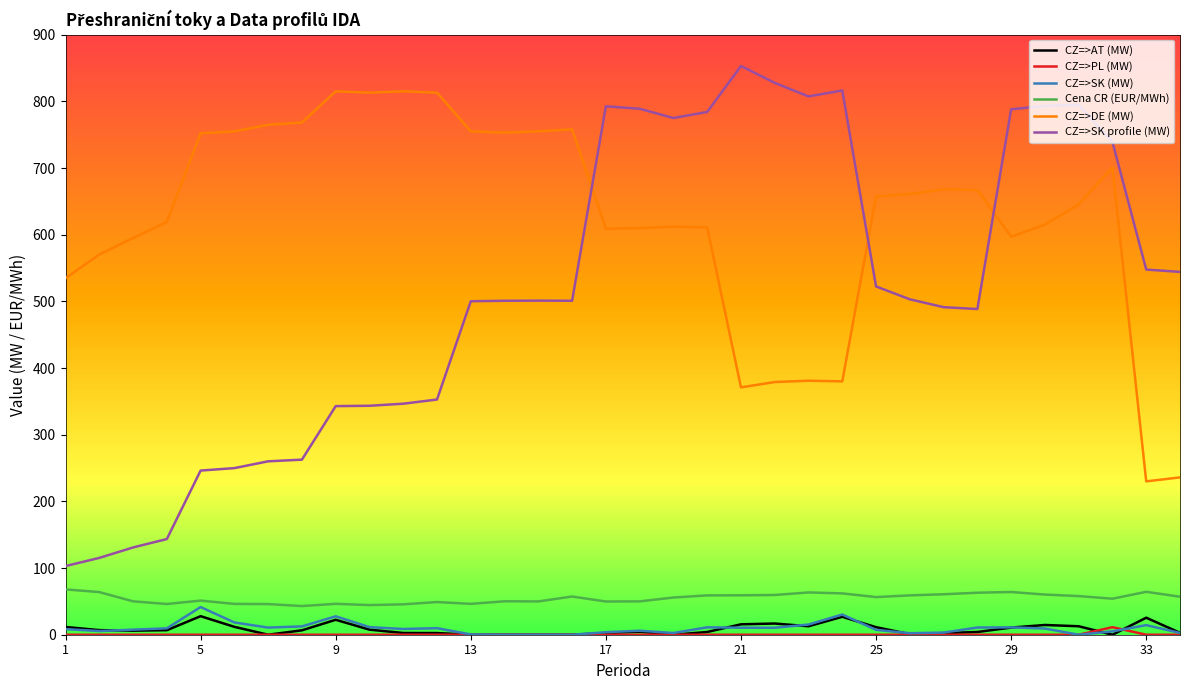

True or false: CZ=>PL (MW) and CZ=>DE (MW) cross at least once.

False